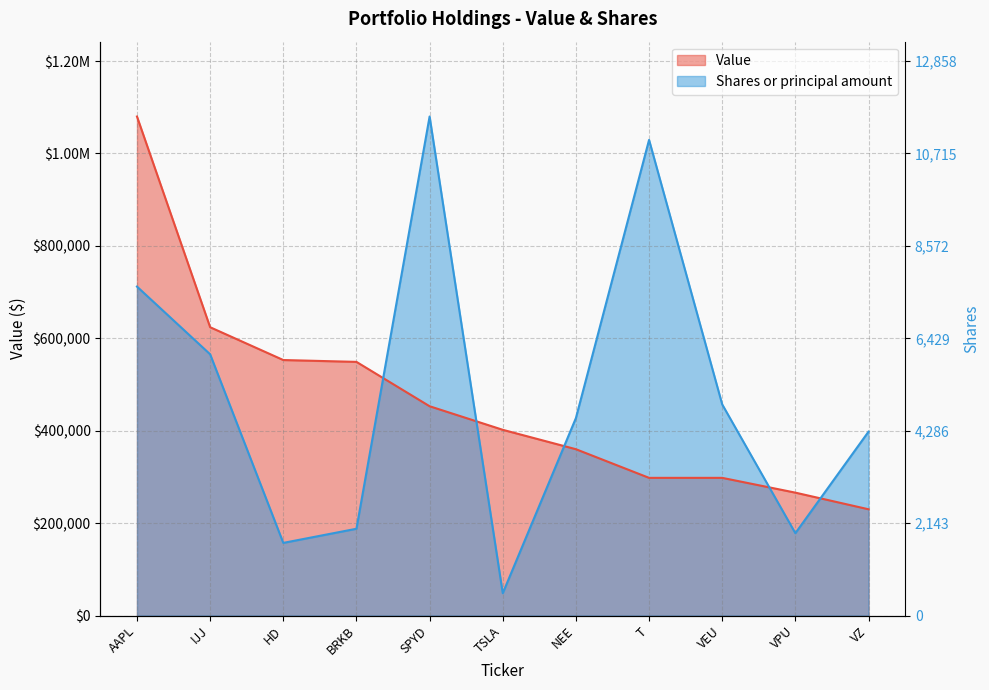

What is the minimum value shown in the chart?

48340.1